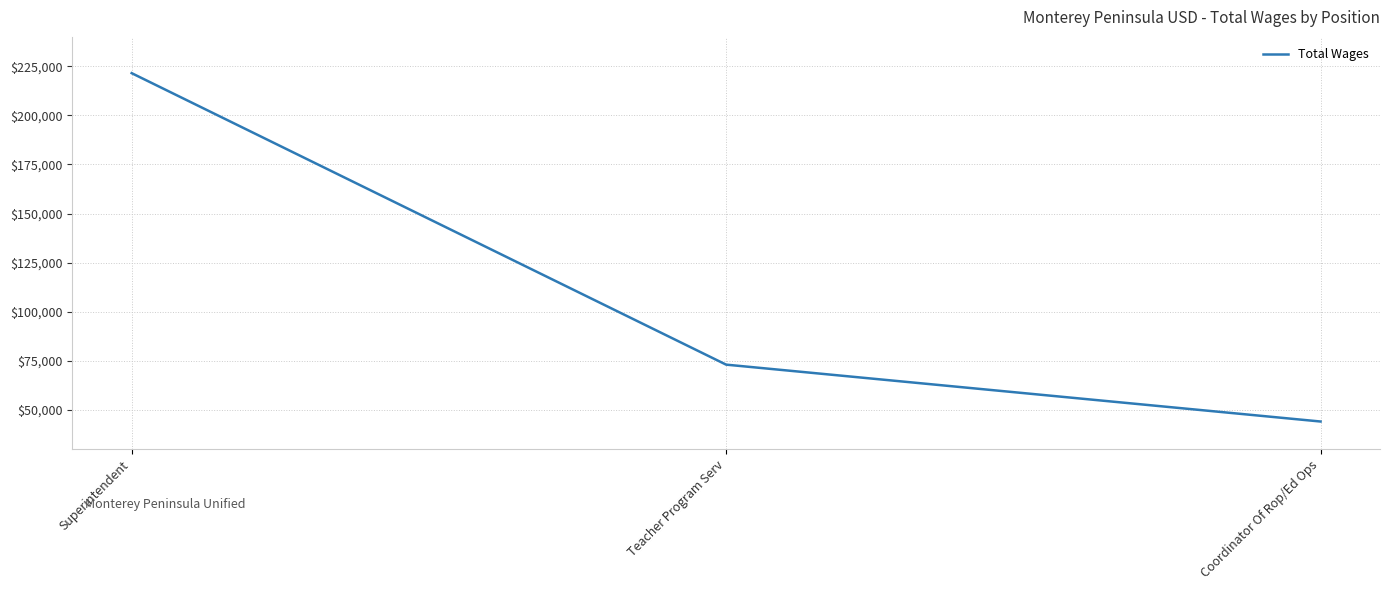

What position from the left is Superintendent?

1